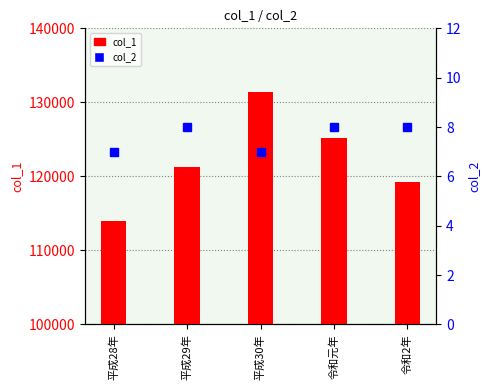

What is the value of the col_2 bar at the 2nd from the left?

8